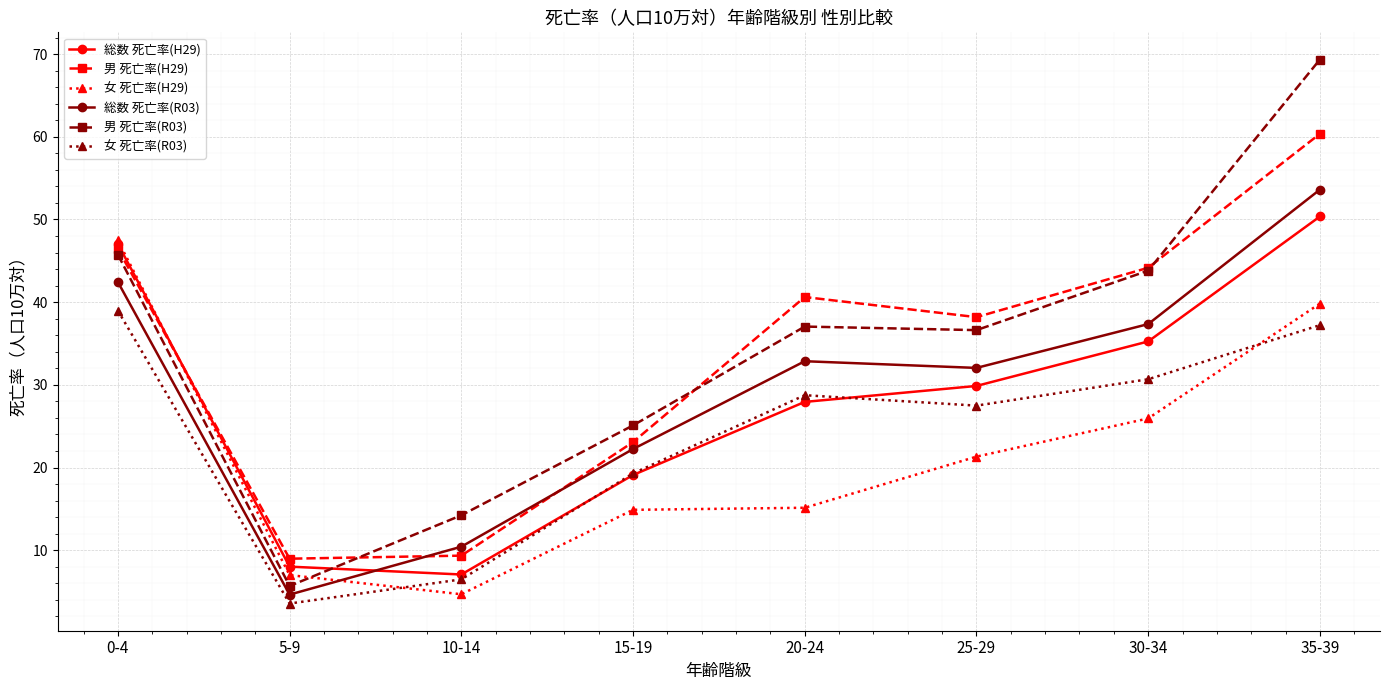

What is the sum of all 男 死亡率(H29) values?

271.2